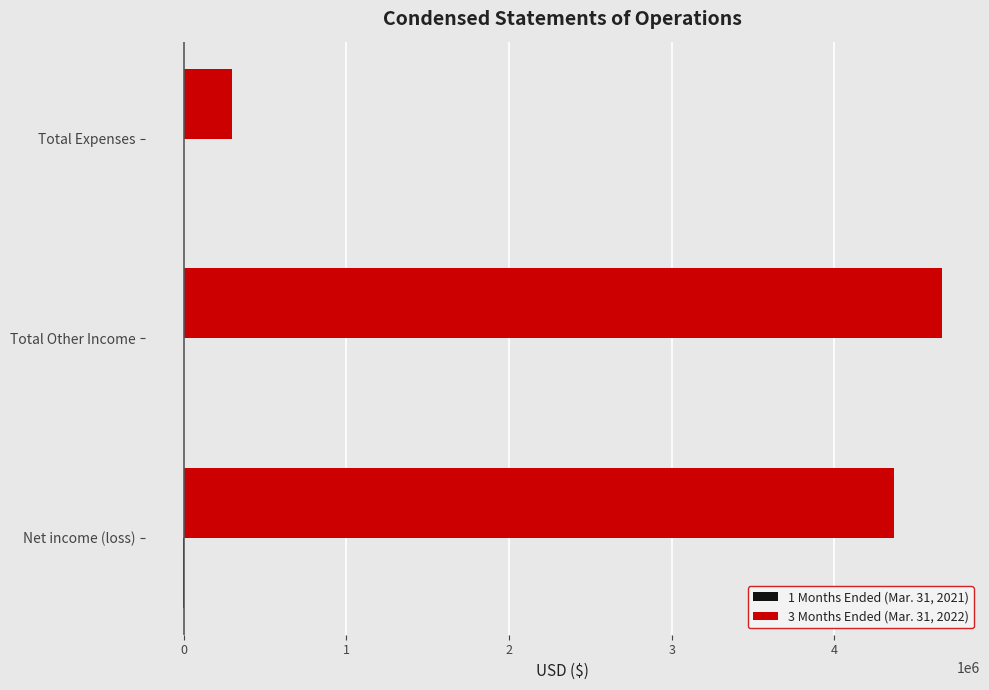

What is the total value across all series at Total Other Income?

4661962